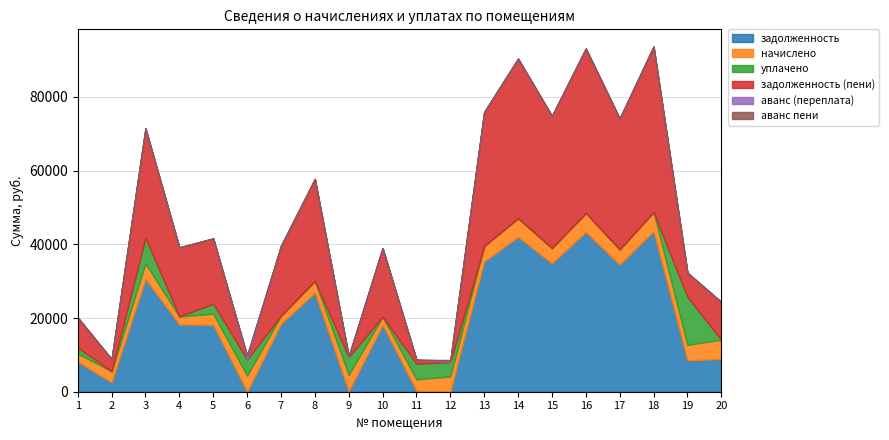

At how many categories does at least one series exceed 2869?

20